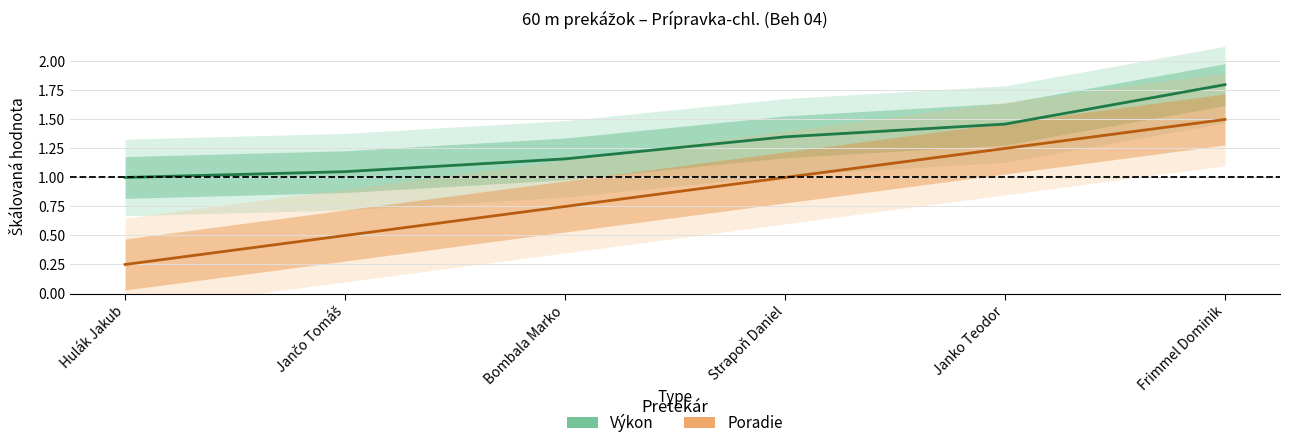

True or false: Výkon and Poradie cross at least once.

False